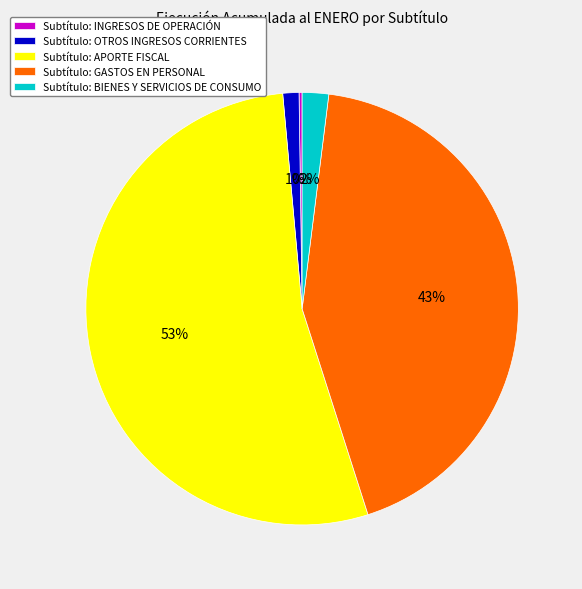

The Subtítulo: APORTE FISCAL slice represents 53% of the pie. True or false?

True